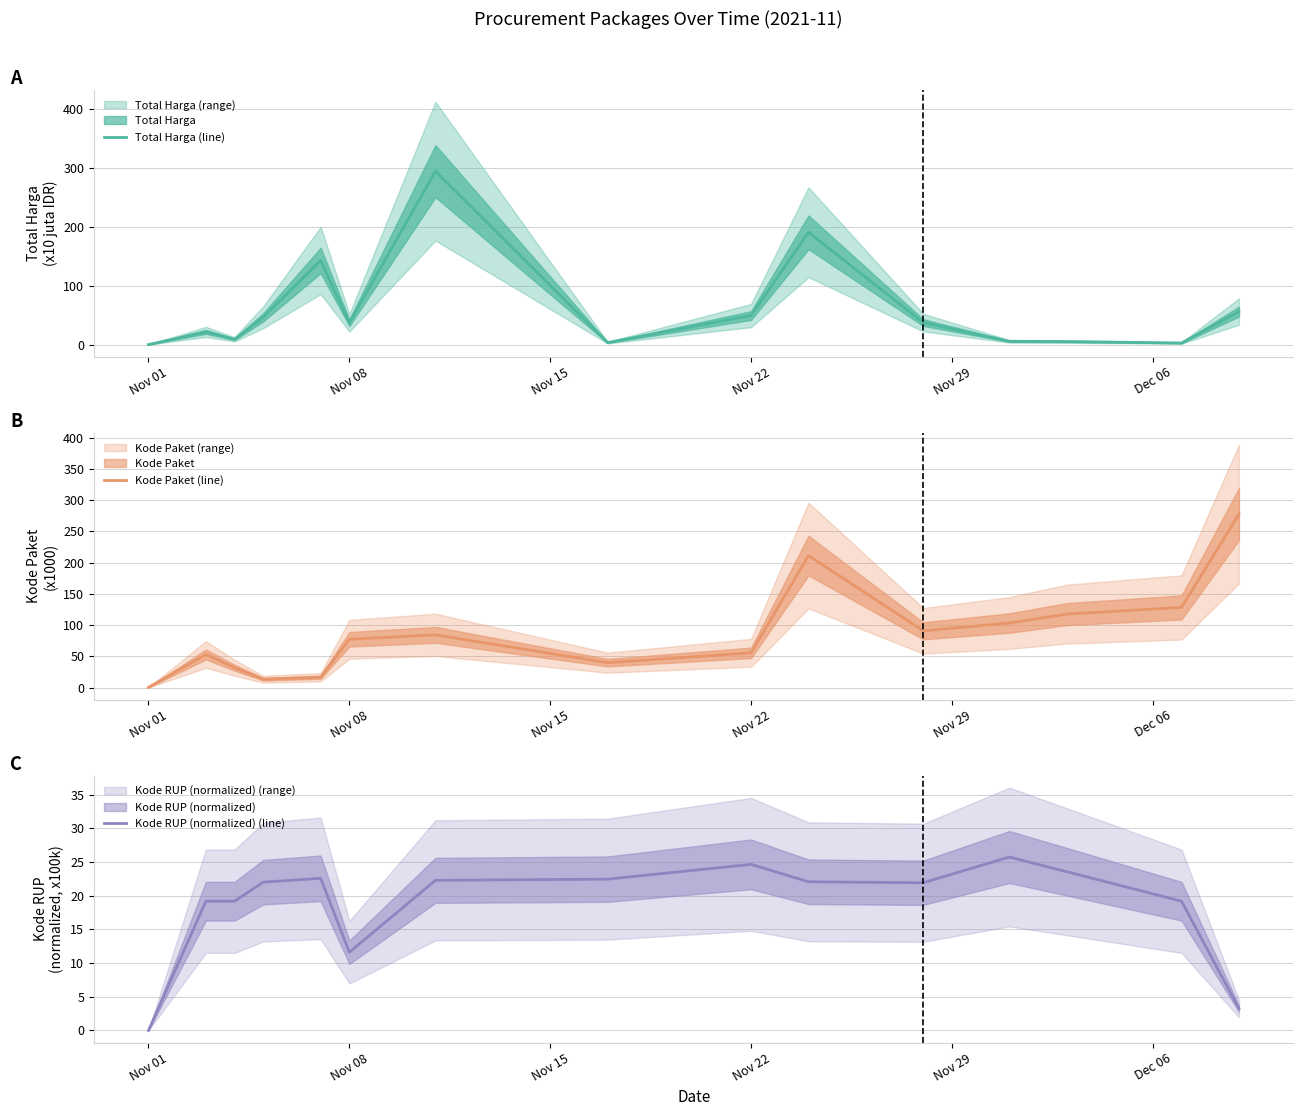

How many intersections are there between Kode RUP (normalized) (line) and Total Harga (line)?

6